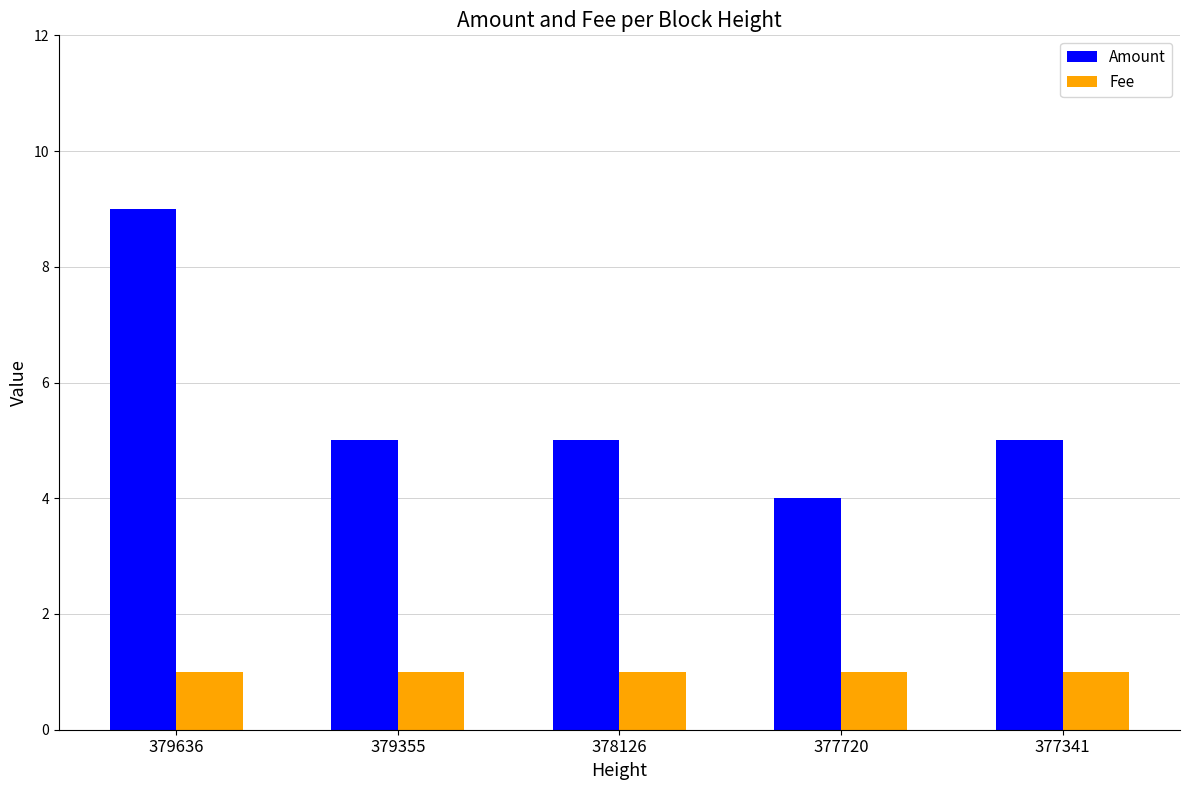

How many Amount values are between 5 and 6?

3